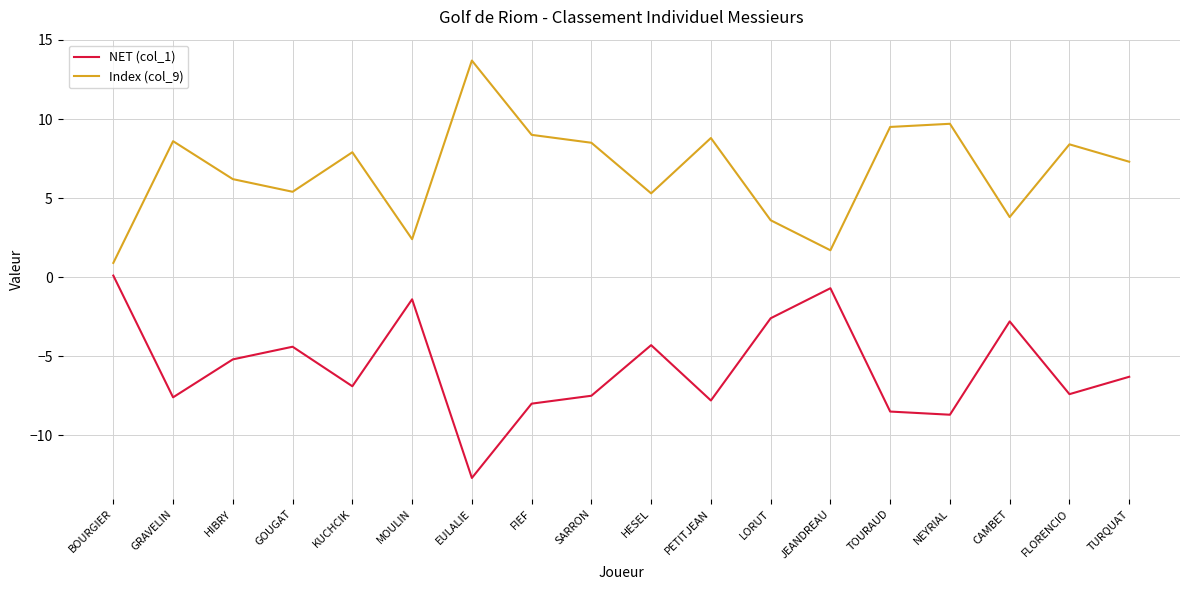

True or false: Index (col_9) and NET (col_1) cross at least once.

False